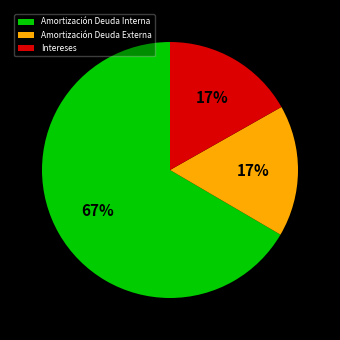

Which category has the biggest portion of the pie?

Amortización Deuda Interna